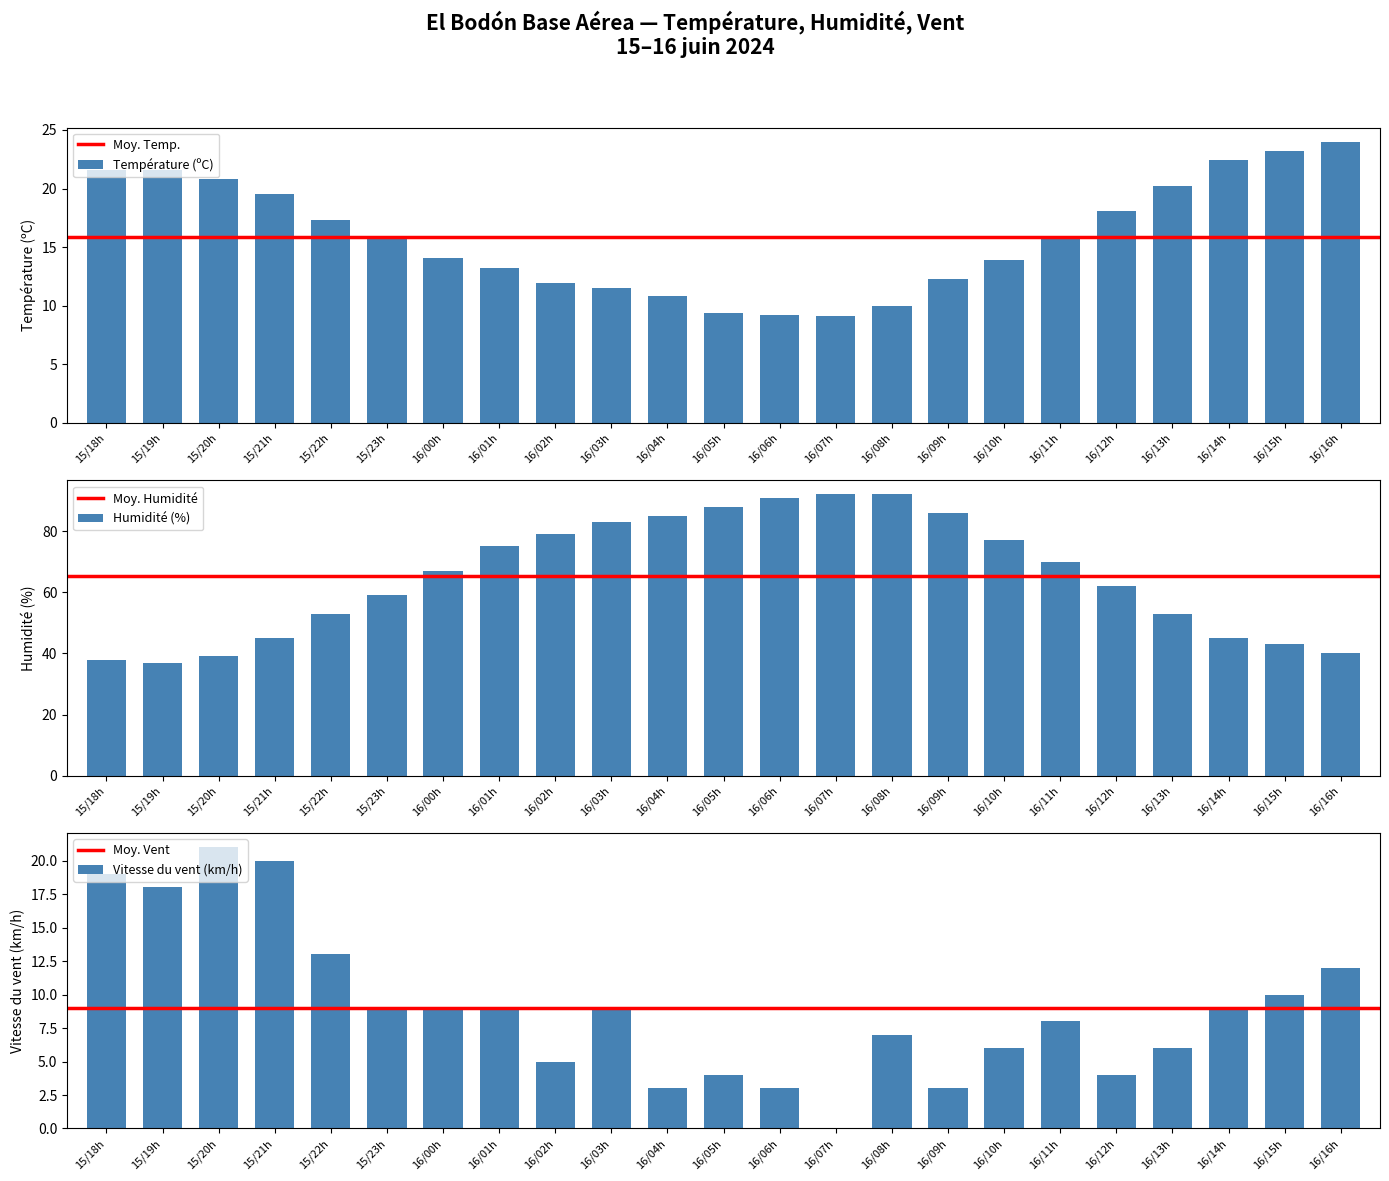

What is the difference between the second highest and minimum values in the Humidité (%) series?

55